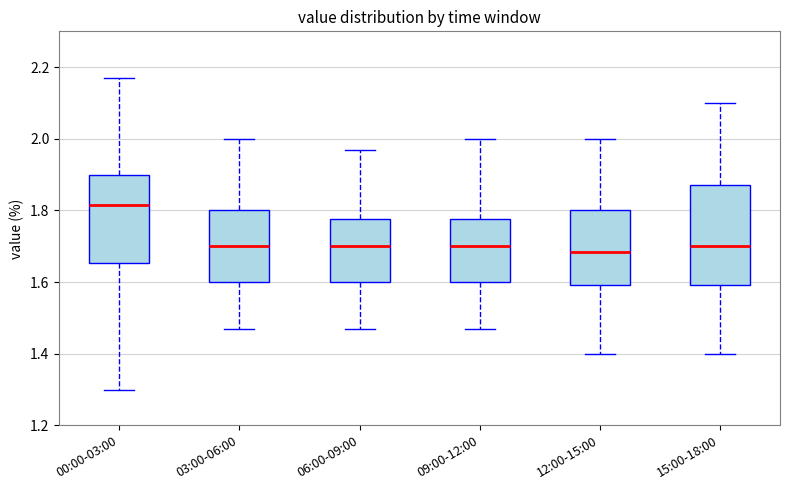

Reading left to right, transcribe this box plot: for each box, give where its median line is, the range the box spans, and where its two whiskers end, as read against the y-axis. The values are not printed on the chart, so give them approximately, as read against the axis.

00:00-03:00: median 1.82, box 1.66 to 1.90, whiskers 1.30 to 2.18
03:00-06:00: median 1.70, box 1.60 to 1.80, whiskers 1.48 to 2.00
06:00-09:00: median 1.70, box 1.60 to 1.78, whiskers 1.48 to 1.98
09:00-12:00: median 1.70, box 1.60 to 1.78, whiskers 1.48 to 2.00
12:00-15:00: median 1.68, box 1.60 to 1.80, whiskers 1.40 to 2.00
15:00-18:00: median 1.70, box 1.60 to 1.88, whiskers 1.40 to 2.10